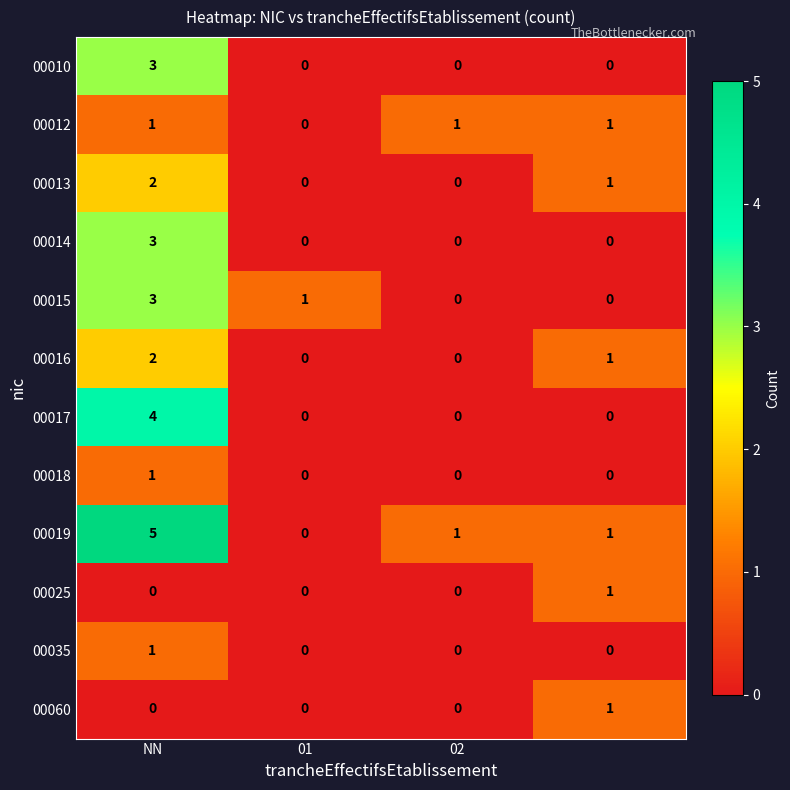

How many series are shown in this chart?

12